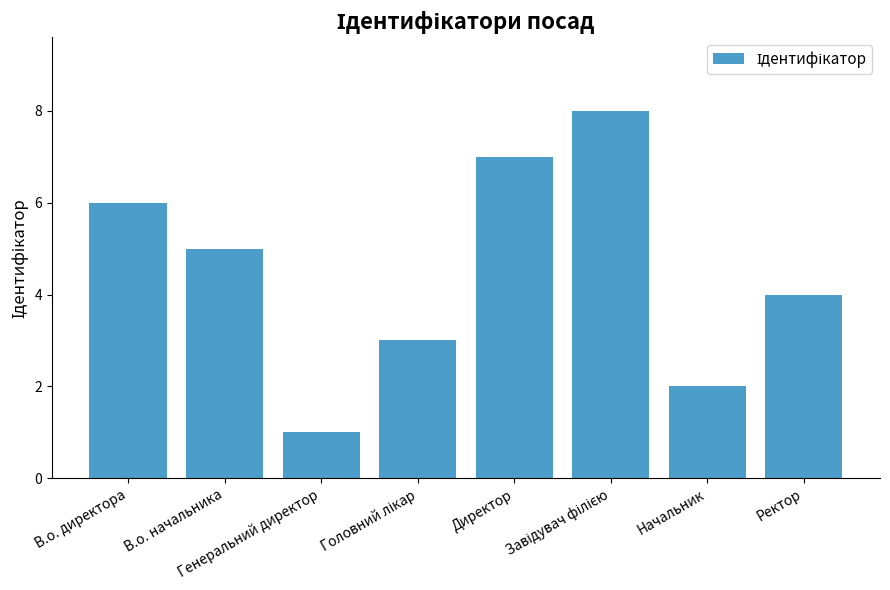

Approximately how many times larger is the value at Директор compared to В.о. директора?

1.2